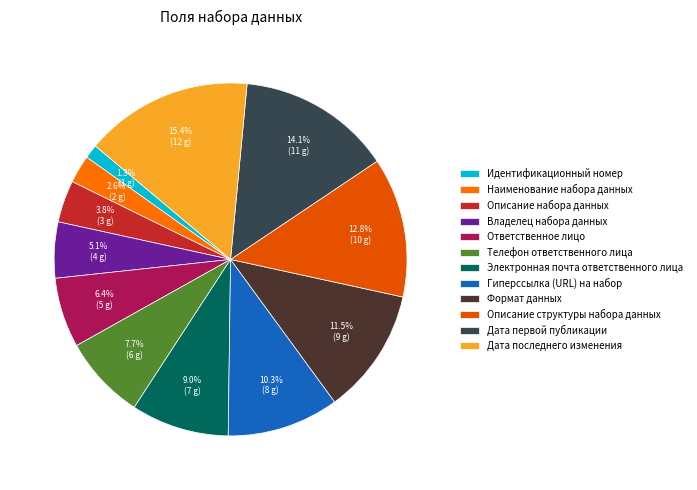

What is the change in value from Владелец набора данных to Гиперссылка (URL) на набор?

+4